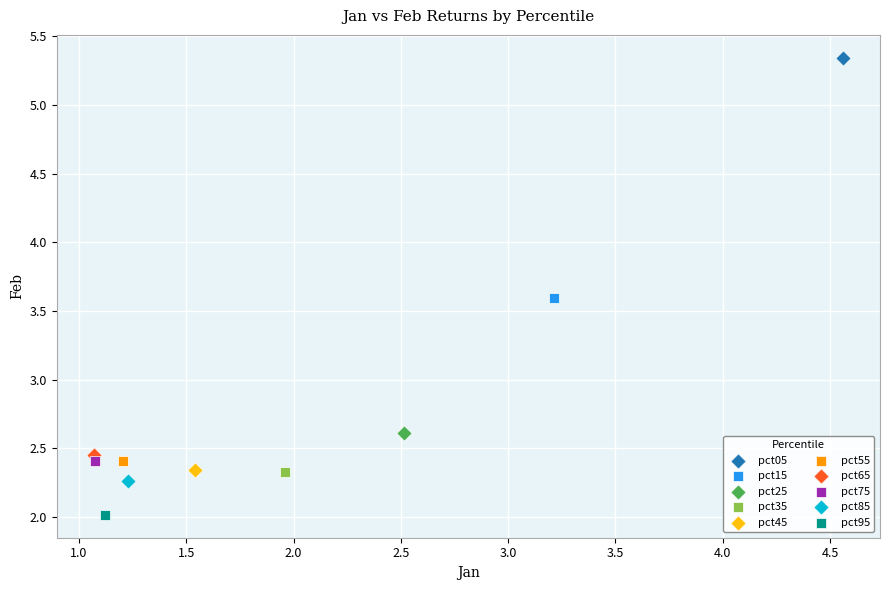

What are all the series names shown in the legend?

pct05, pct15, pct25, pct35, pct45, pct55, pct65, pct75, pct85, pct95